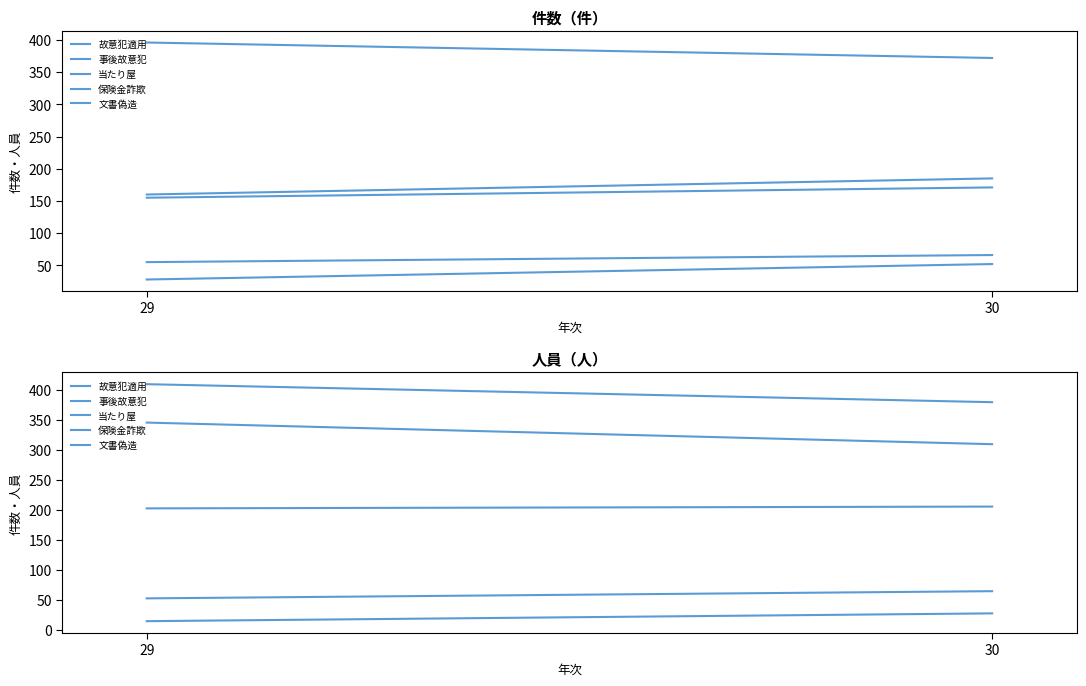

Rank the series at 29 from lowest to highest value.

当たり屋, 故意犯適用, 事後故意犯, 保険金詐欺, 文書偽造